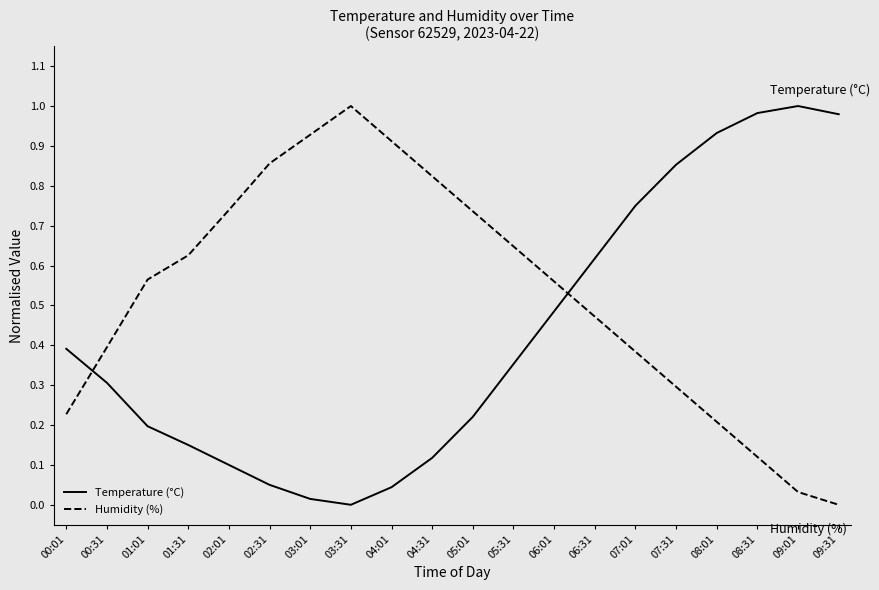

Is the value of Humidity (%) at 09:01 greater than the value of Temperature (°C) at 05:01?

No